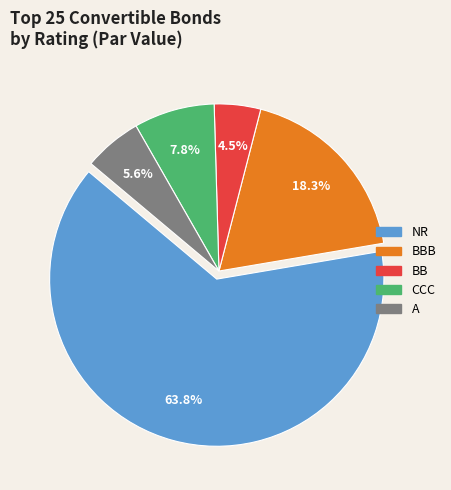

Does any single category account for the majority?

Yes